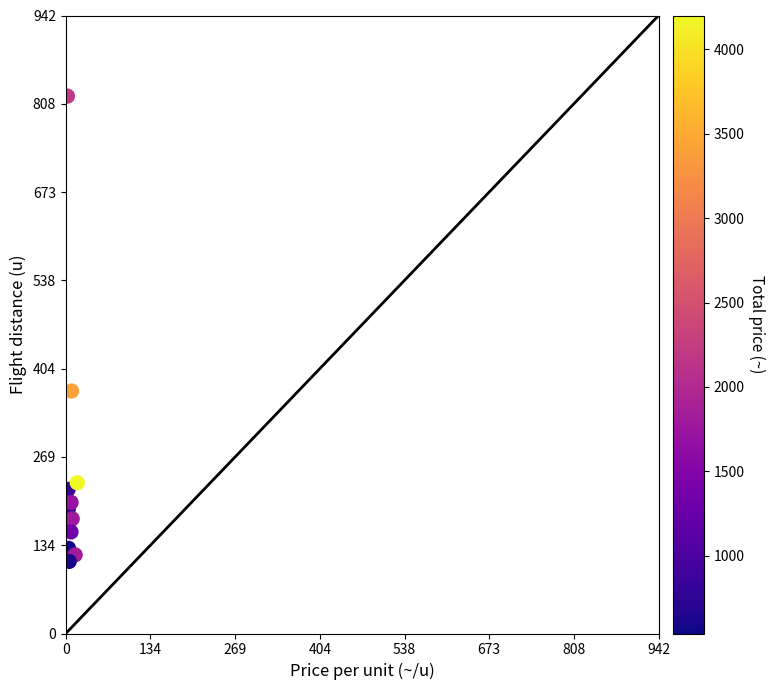

What Y value in the scatter plot is closest to 465?

370